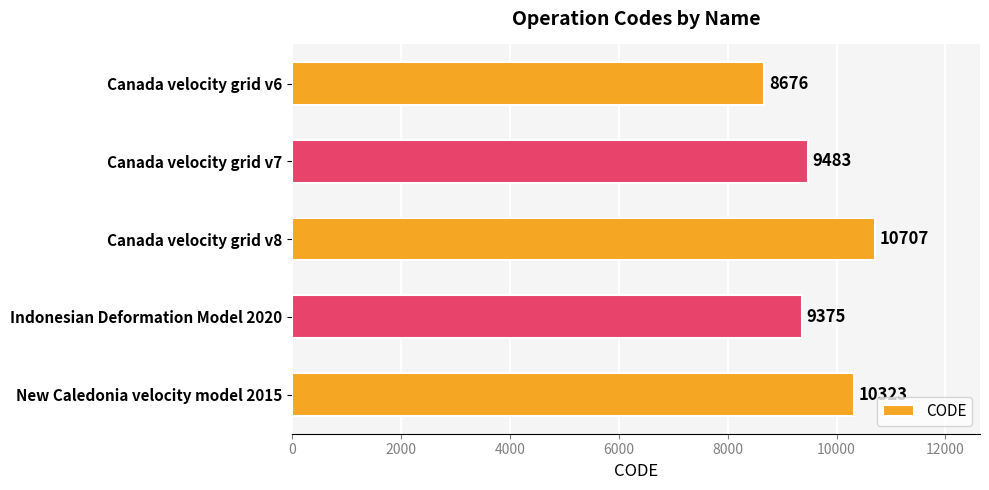

How many distinct data groups are displayed?

1